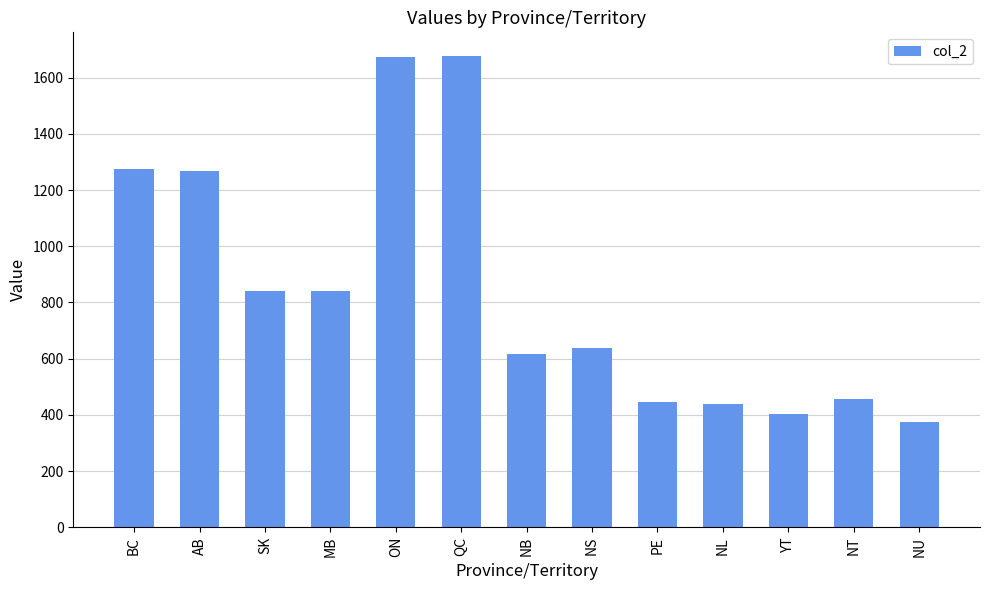

What is the maximum value shown in the chart?

1677